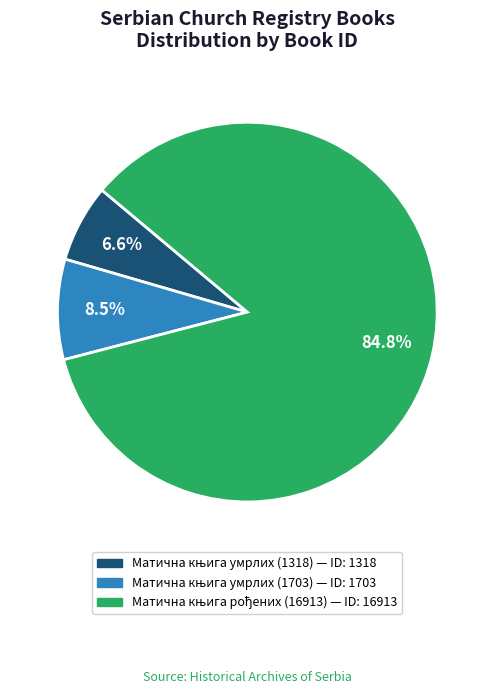

To the nearest percent, what is the difference between the largest and smallest slice percentages?

78%